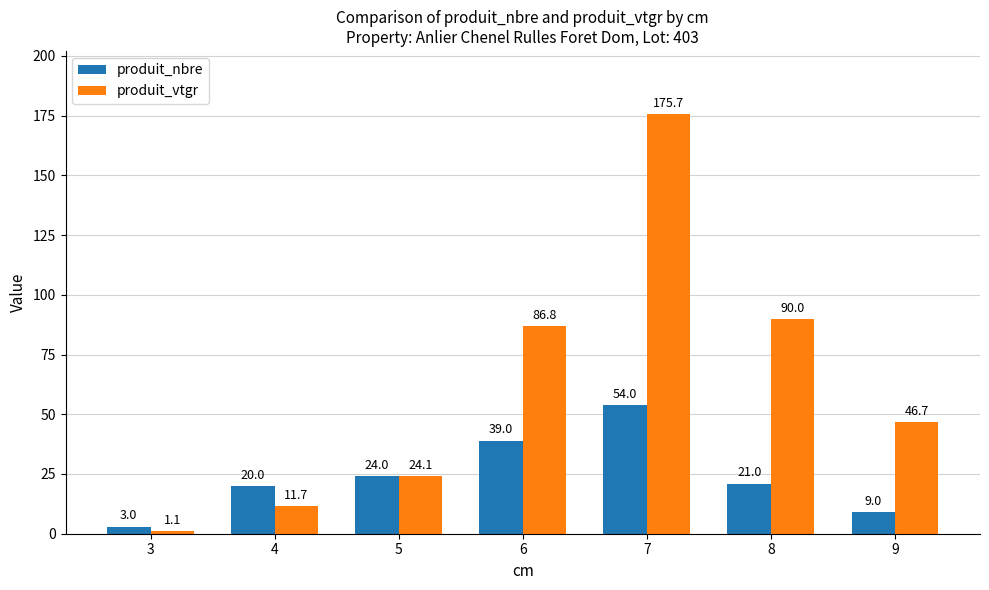

How many data points does each series have?

7